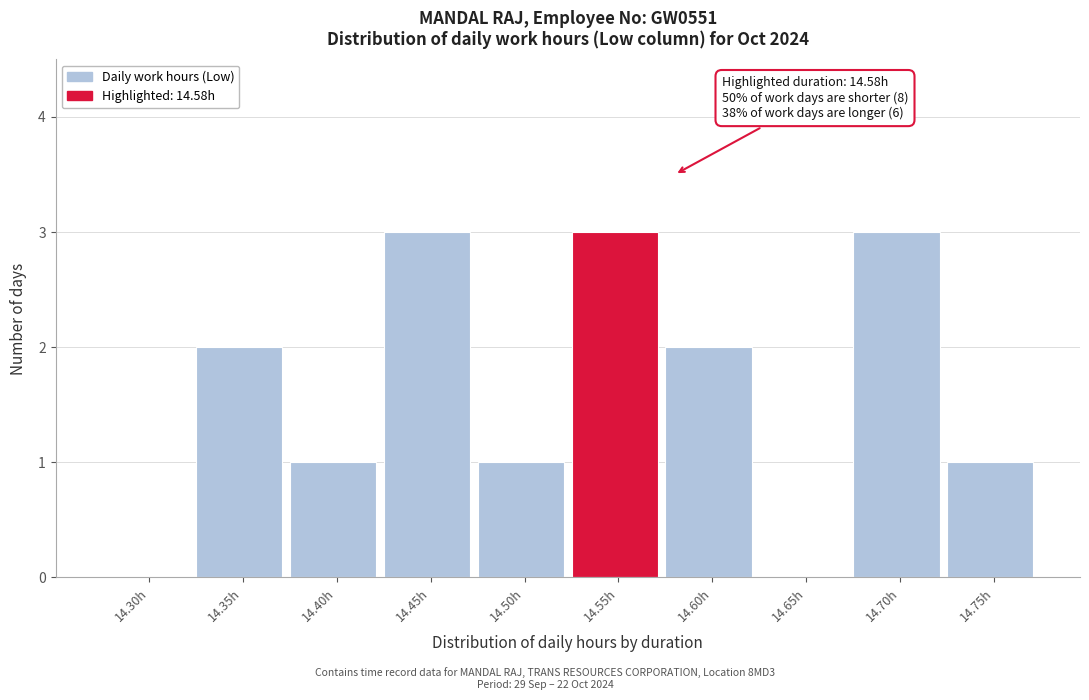

Reading left to right, extract all data points from this chart.

14.30h=0	14.35h=2	14.40h=1	14.45h=3	14.50h=1	14.55h=3	14.60h=2	14.65h=0	14.70h=3	14.75h=1